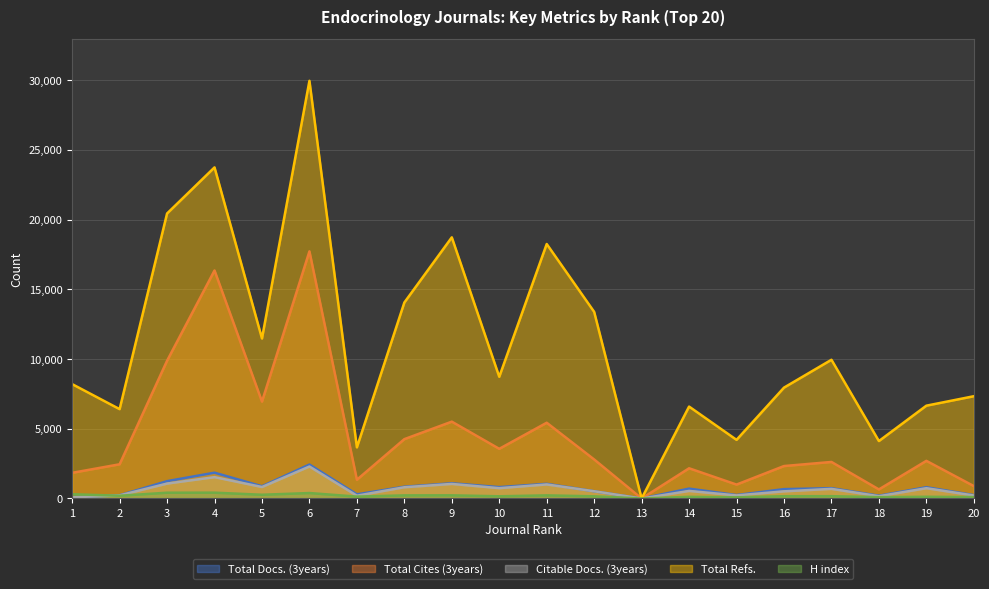

List the series in order of their peak value, highest first.

Total Refs., Total Cites (3years), Total Docs. (3years), Citable Docs. (3years), H index